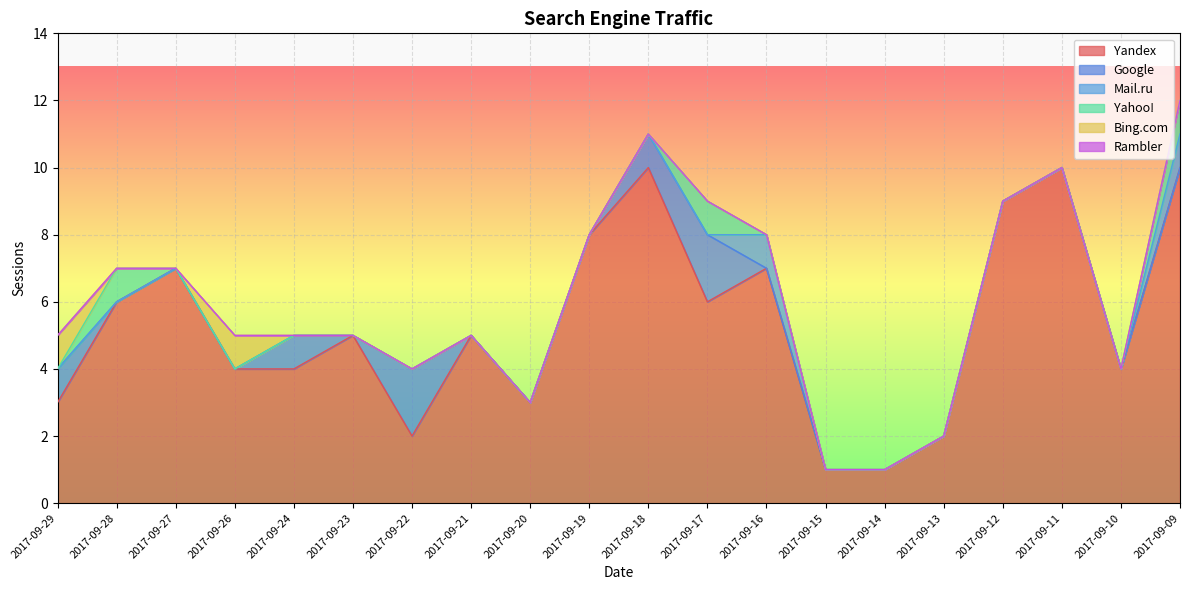

At which category is the sum across all series the highest?

2017-09-09